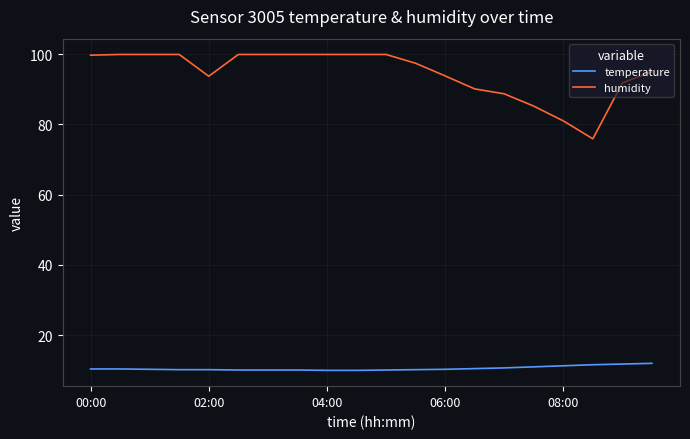

What is the difference between the maximum and minimum values in the temperature series?

2.0